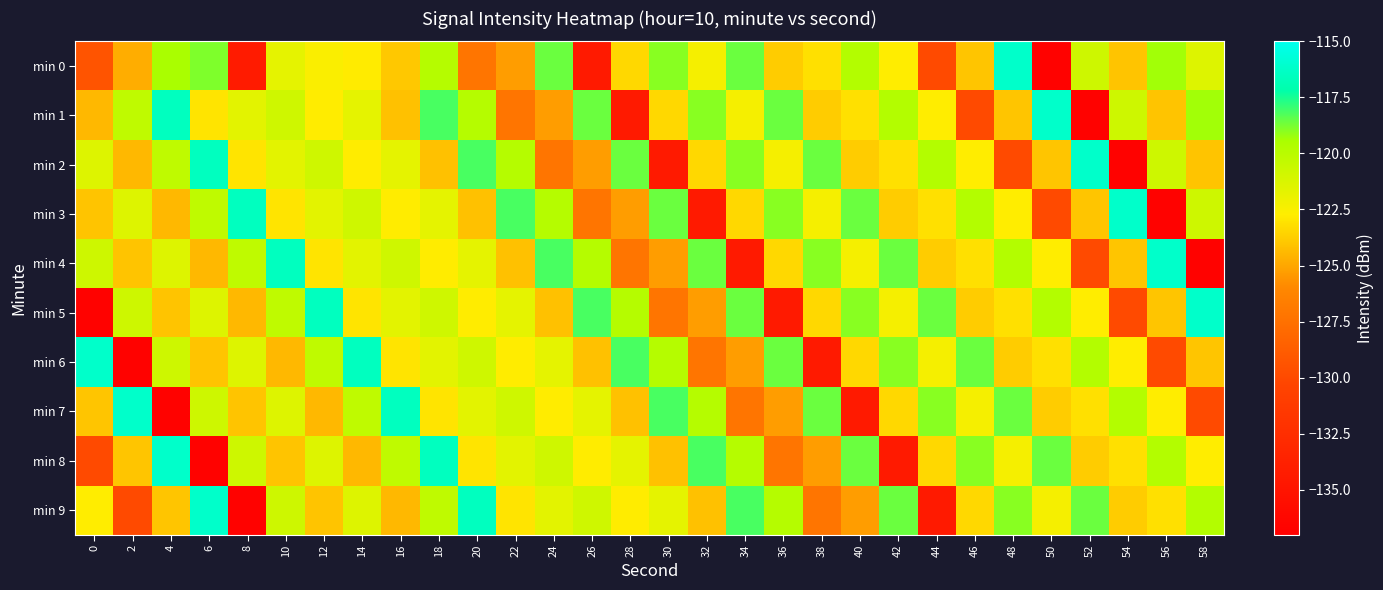

Which label corresponds to the smallest value in the chart?

50